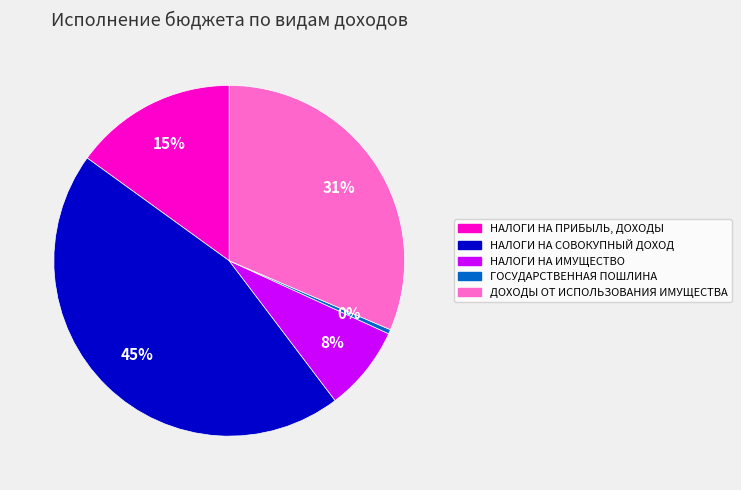

Combined, do НАЛОГИ НА ИМУЩЕСТВО and НАЛОГИ НА СОВОКУПНЫЙ ДОХОД account for over 50%?

Yes